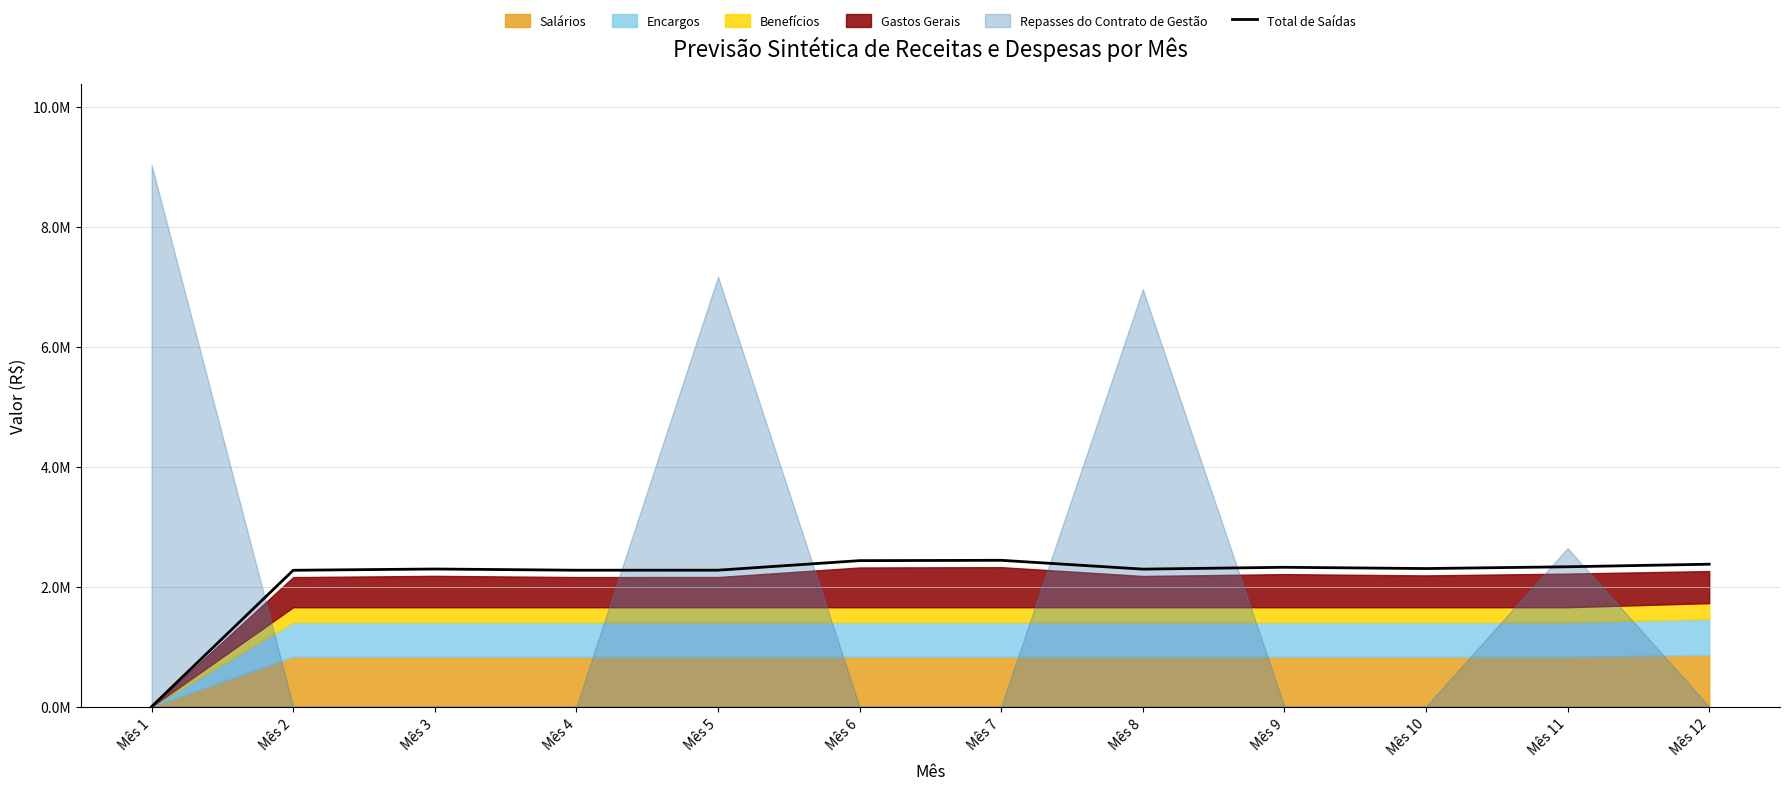

List the labels in order of value, largest first.

Mês 7, Mês 6, Mês 12, Mês 11, Mês 9, Mês 10, Mês 3, Mês 8, Mês 5, Mês 4, Mês 2, Mês 1